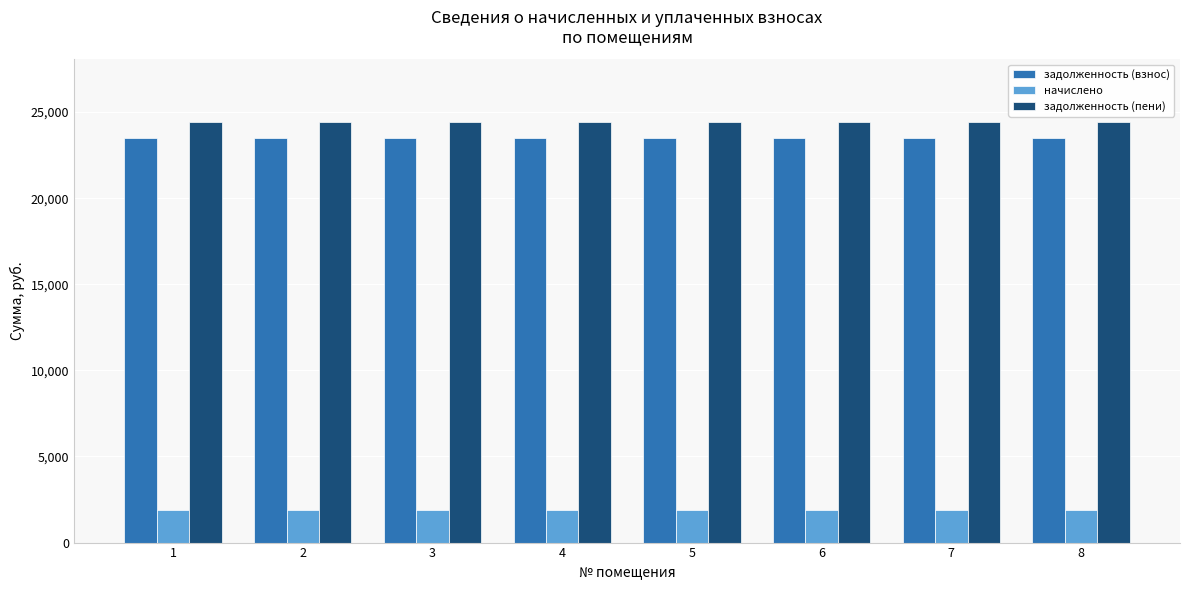

What is the spread (max minus min) of values at 3?

22541.0